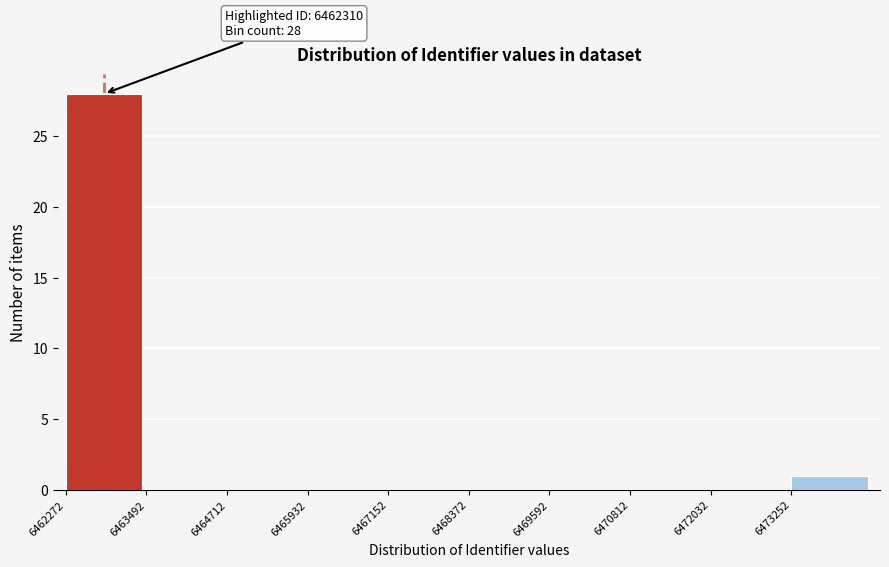

Over which range of the x-axis is the bar tallest?

6462200 to 6463400